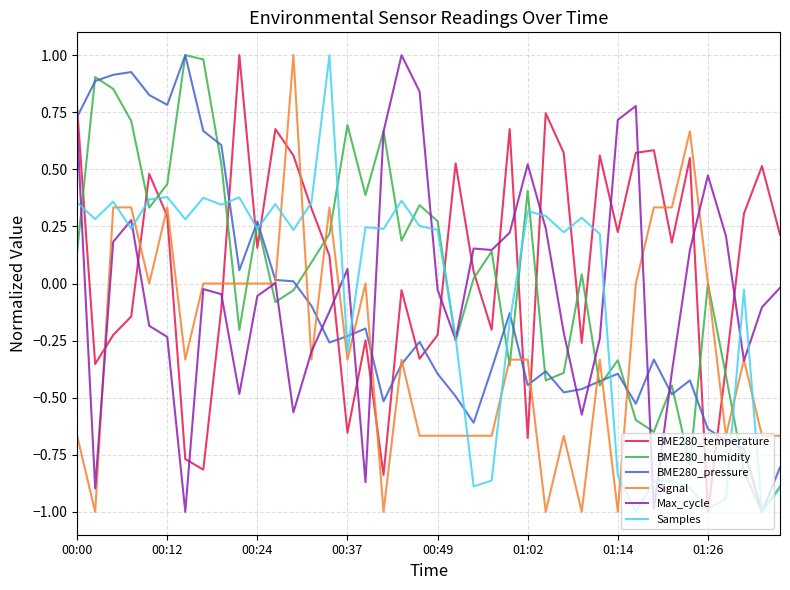

Is this an area chart (filled region under the line)?

No